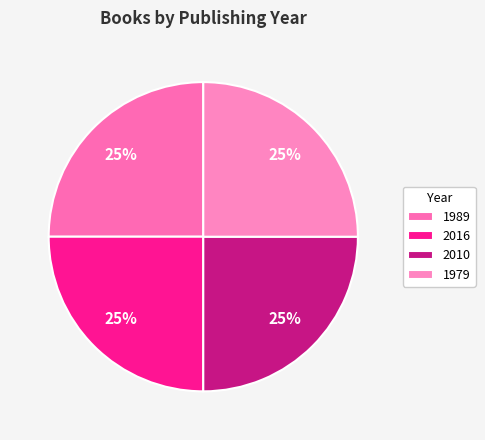

Rank the categories by value from lowest to highest.

1979, 1989, 2010, 2016